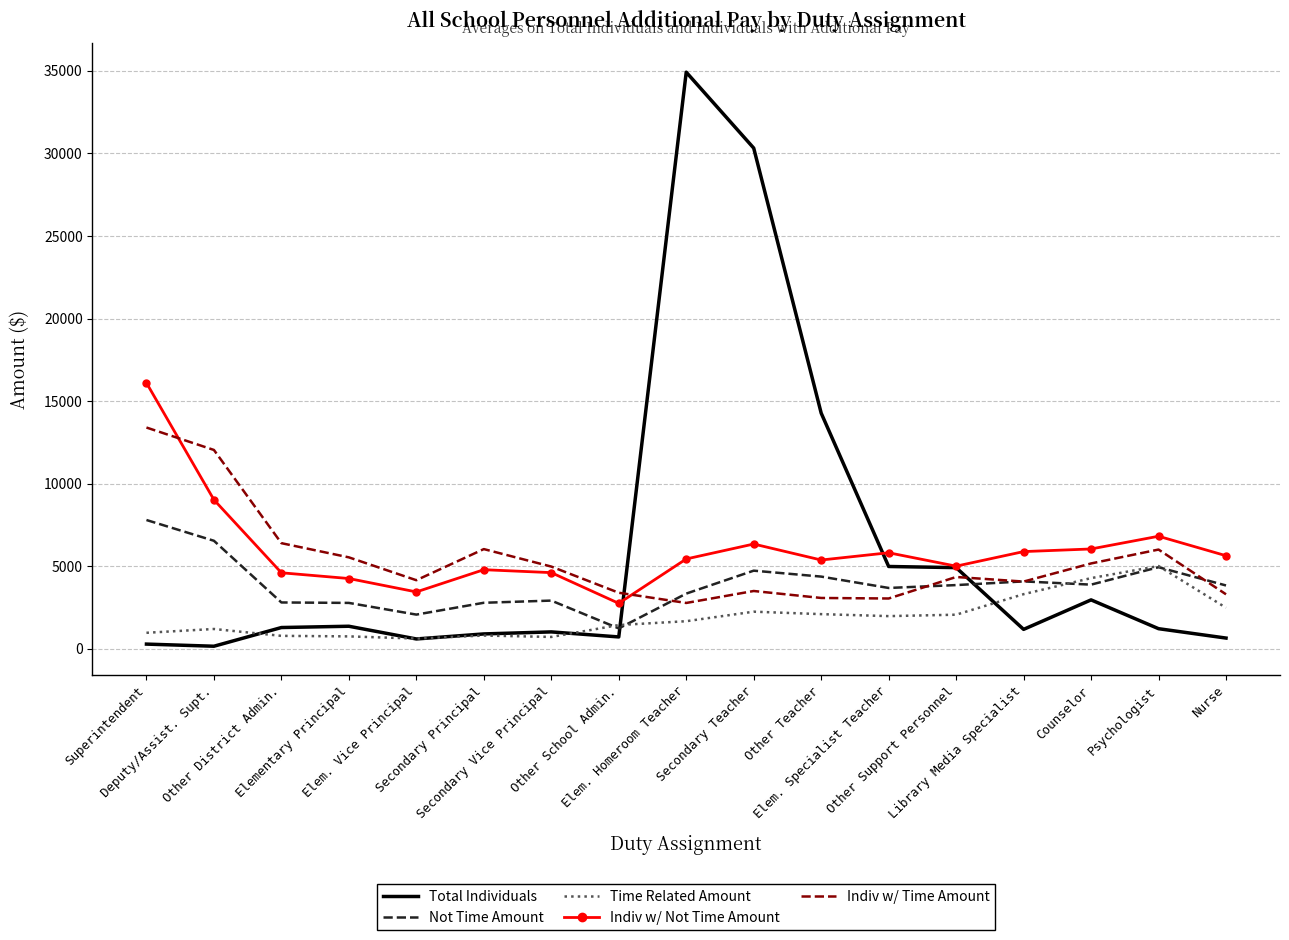

What is the highest value of the Indiv w/ Time Amount series?

13401